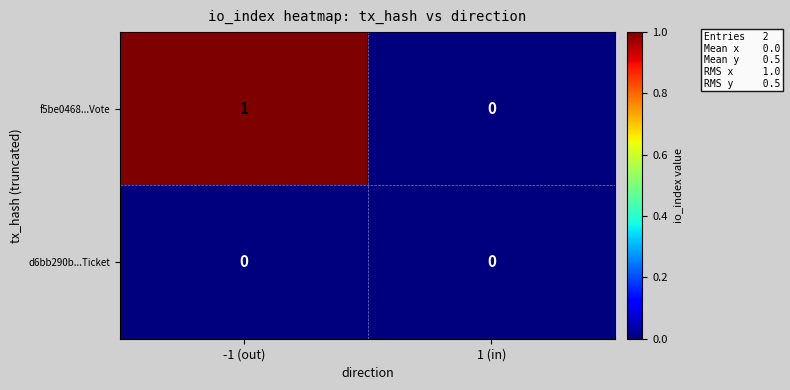

Rank the series at -1 (out) from highest to lowest value.

f5be0468...Vote, d6bb290b...Ticket